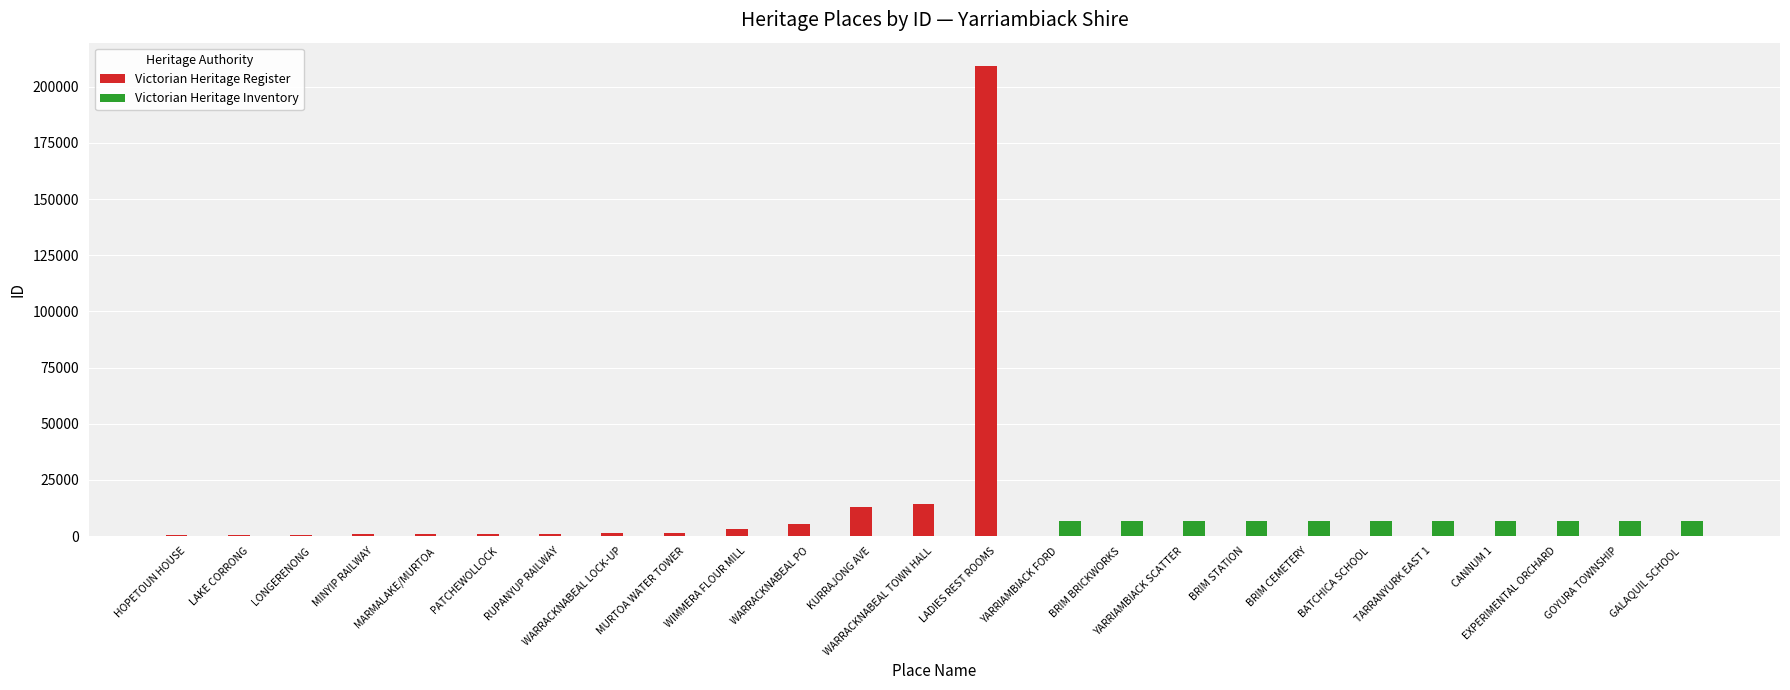

Which series has the largest range (max minus min)?

Victorian Heritage Register